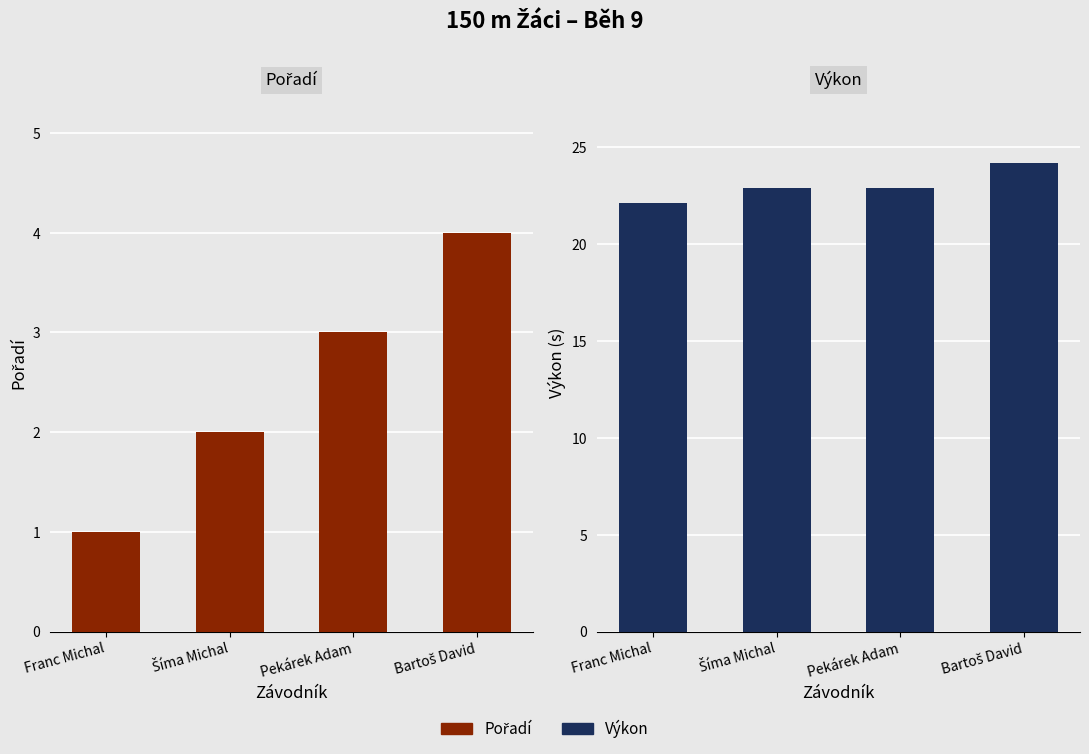

Reading right to left, extract all data points from this chart.

Pořadí: 4.0	3.0	2.0	1.0
Výkon: 24.2	22.9	22.9	22.1